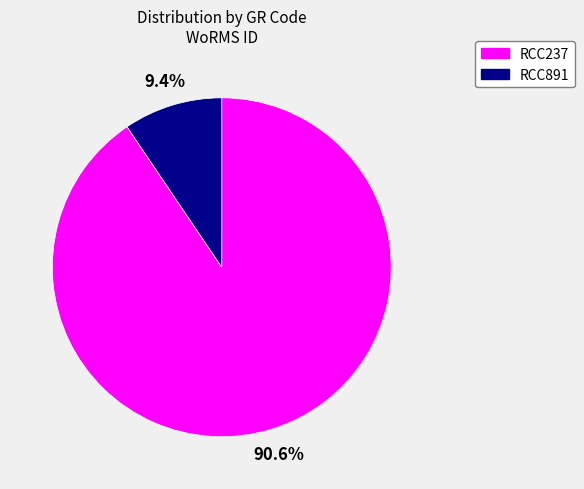

To the nearest percent, what portion does RCC891 represent?

9%